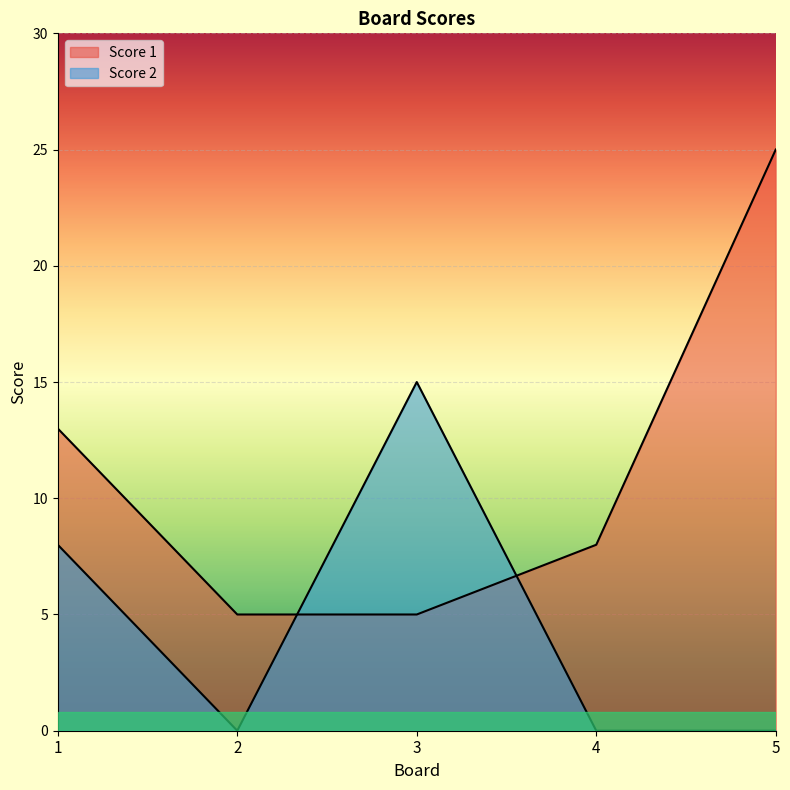

How many lines are shown in the chart?

2